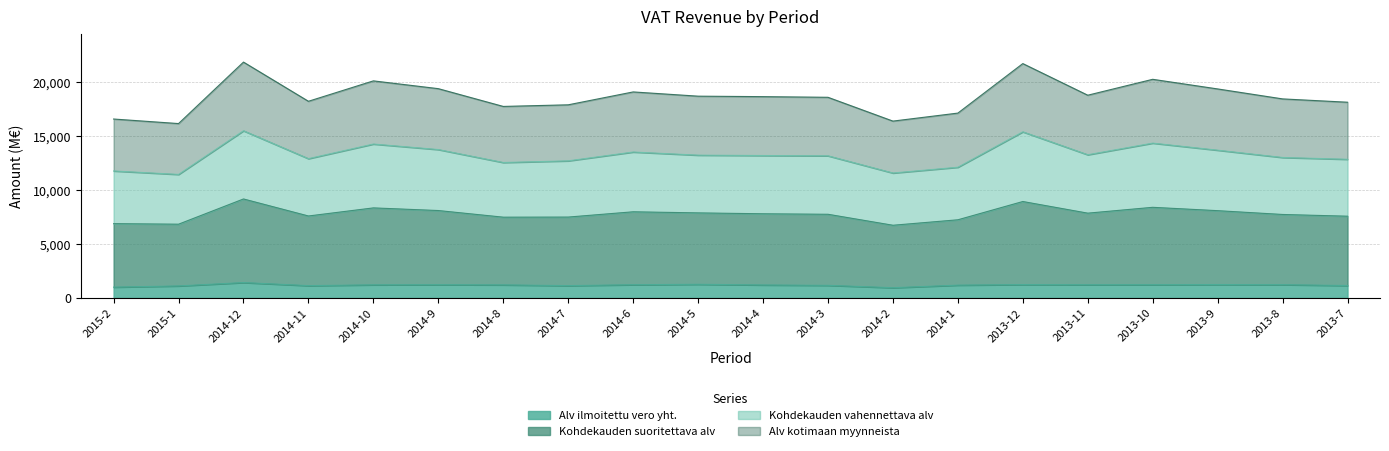

How many interior local valleys does the Kohdekauden vahennettava alv series have?

5